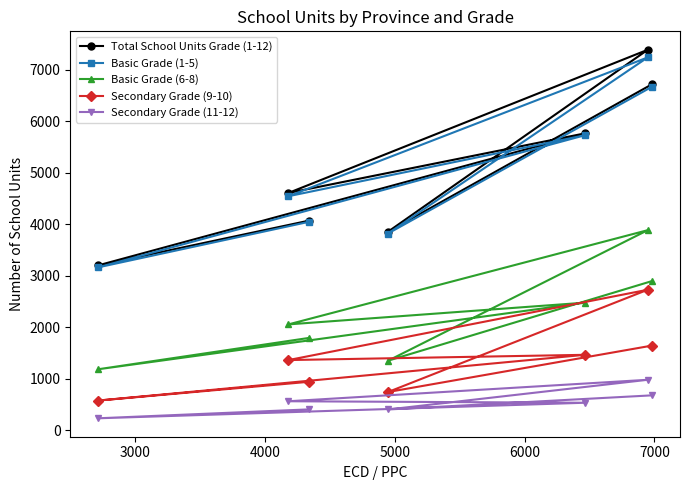

How many interior local valleys does the Secondary Grade (11-12) series have?

2